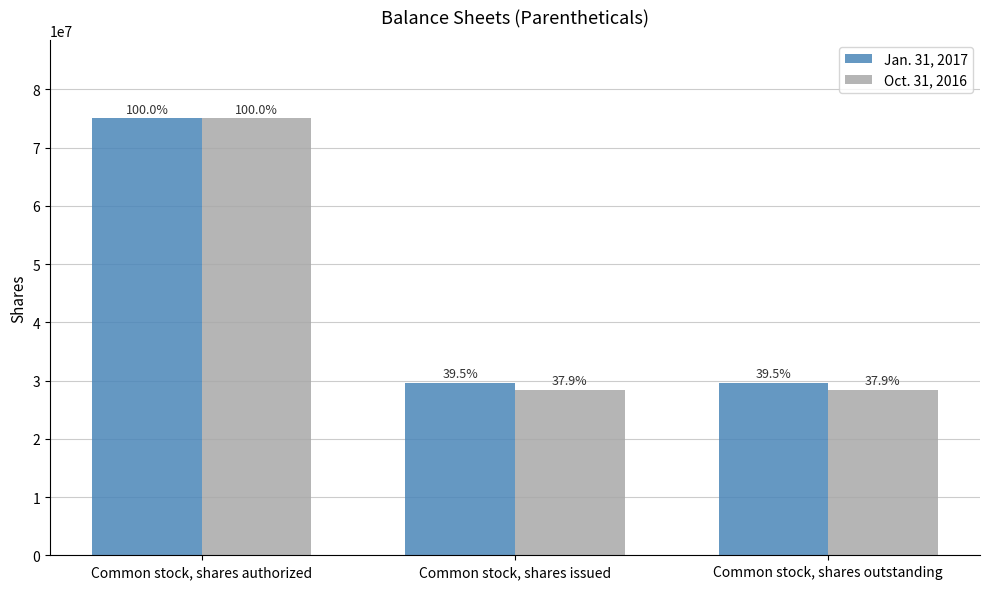

What is the value of the Jan. 31, 2017 bar at the 1st from the left?

75000000